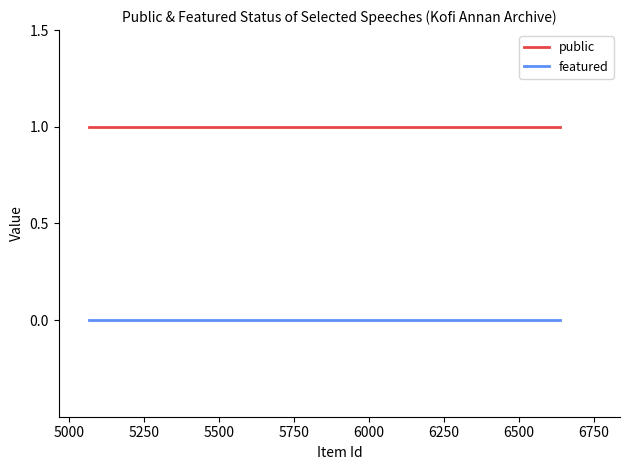

True or false: public and featured intersect in this chart.

False